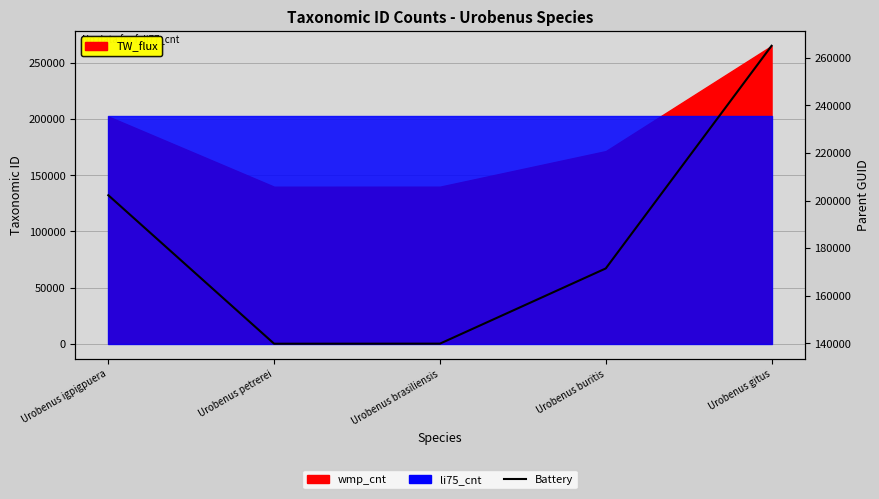

Where is the first local minimum?

Urobenus petrerei